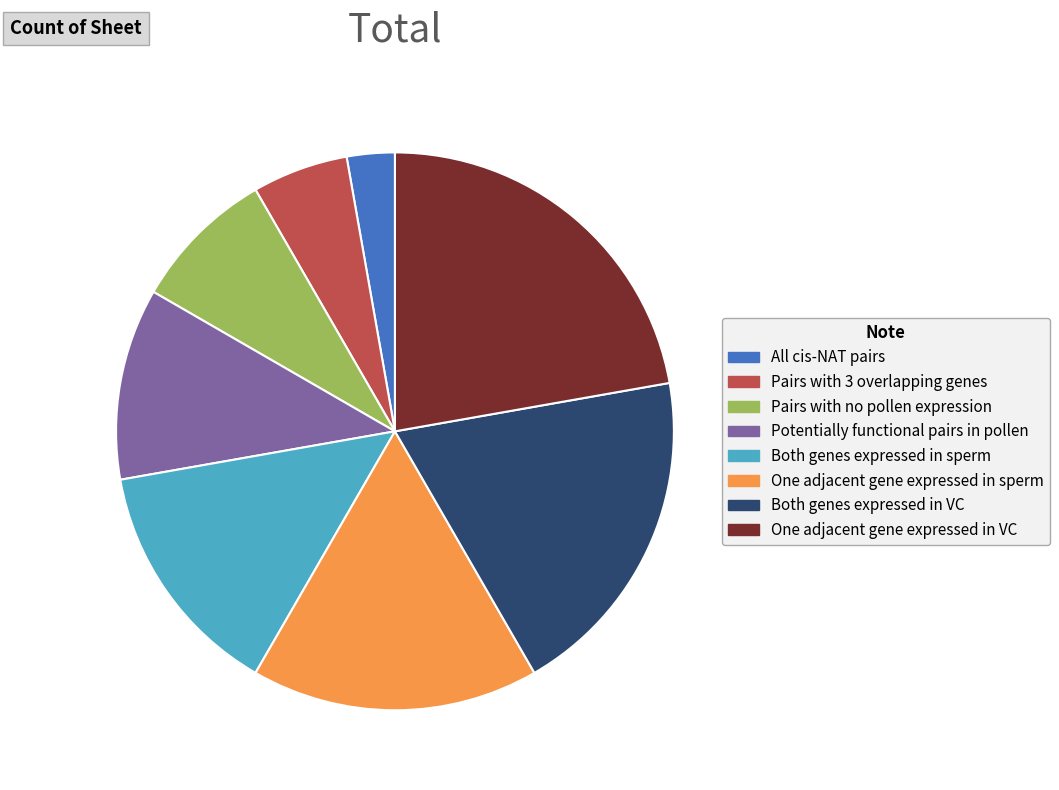

Is it true that Potentially functional pairs in pollen is 11% of the pie?

True